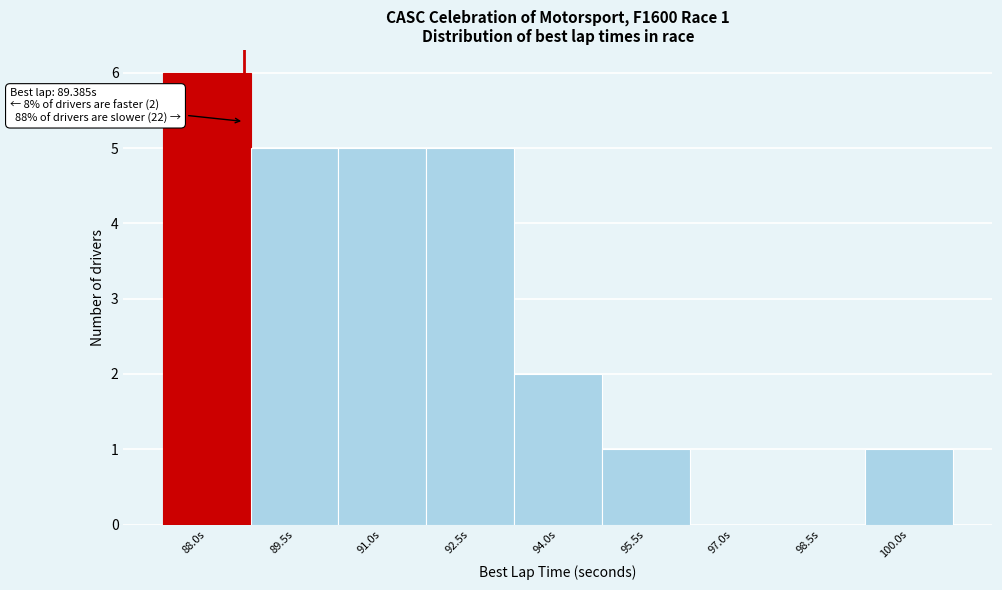

Reading left to right, extract all data points from this chart.

88.0s=6	89.5s=5	91.0s=5	92.5s=5	94.0s=2	95.5s=1	97.0s=0	98.5s=0	100.0s=1